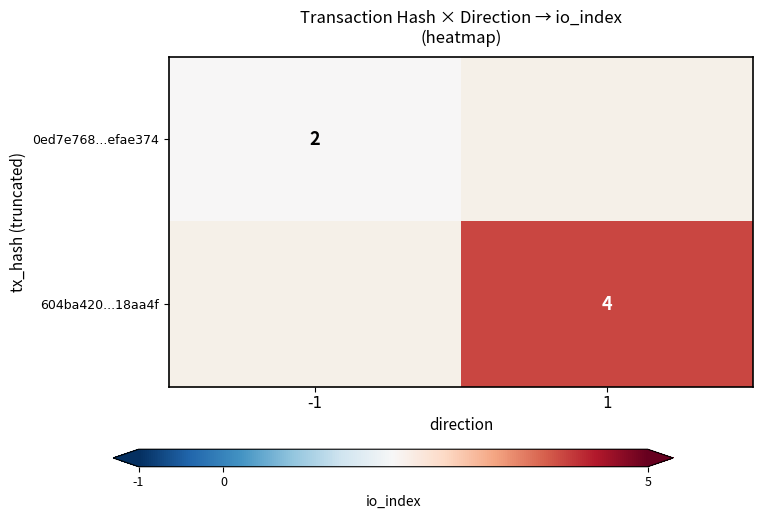

True or false: 604ba420...18aa4f has a value of 2 at 1.

False